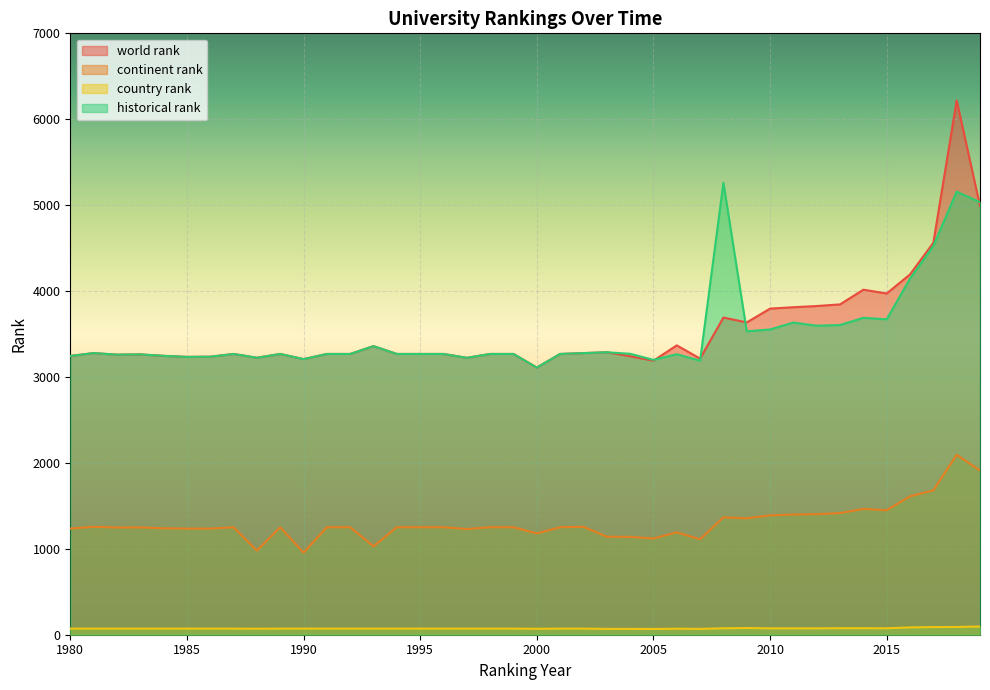

How many values in the world rank series exceed 3268?

17